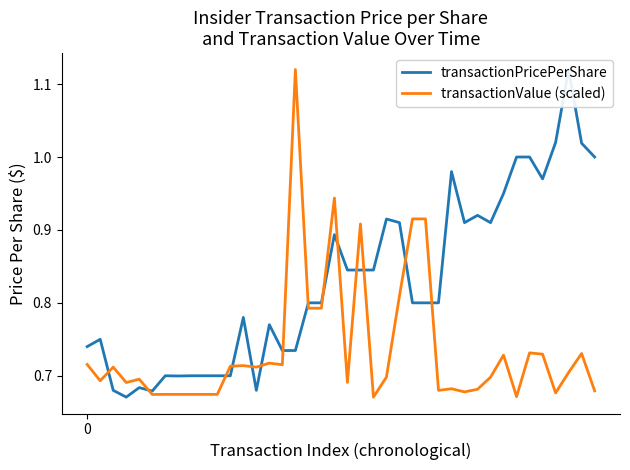

What is the sum of the transactionPricePerShare values at 36 and 35?

2.0